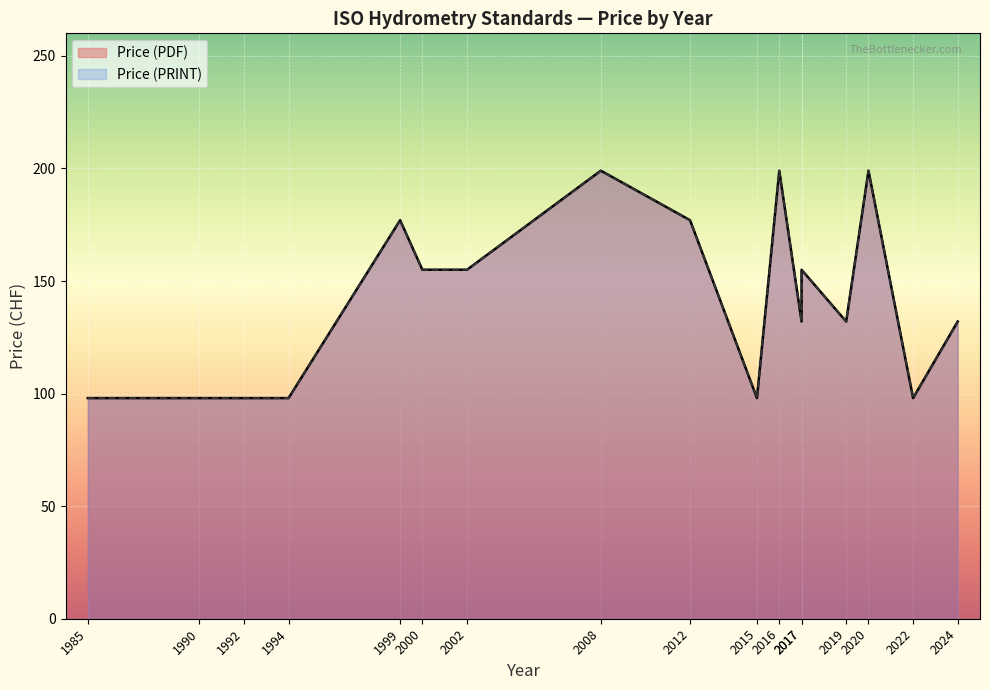

True or false: Price (PRINT) has more than 1 interior local peaks.

True